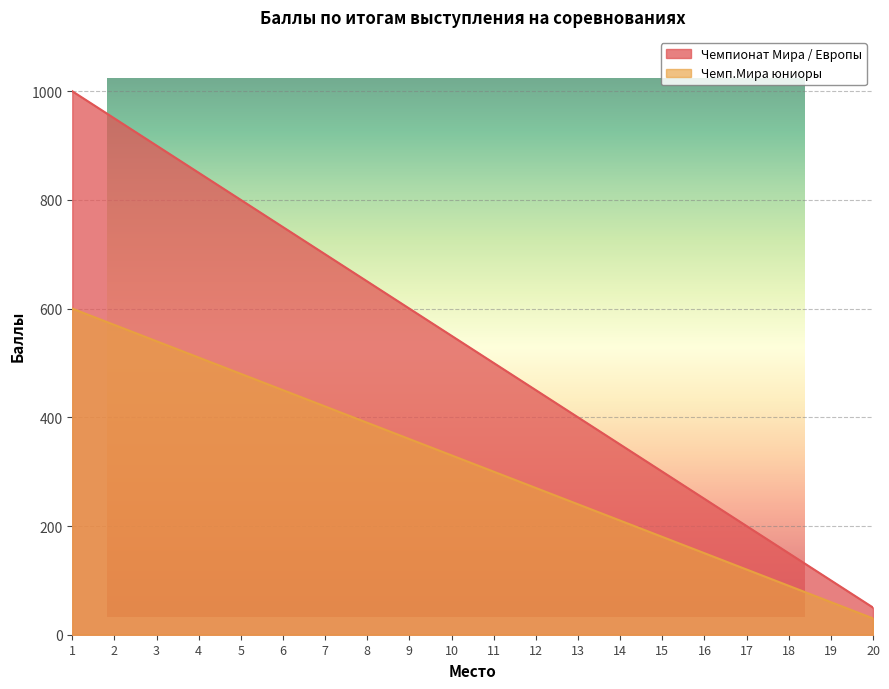

At how many categories does at least one series exceed 122?

18